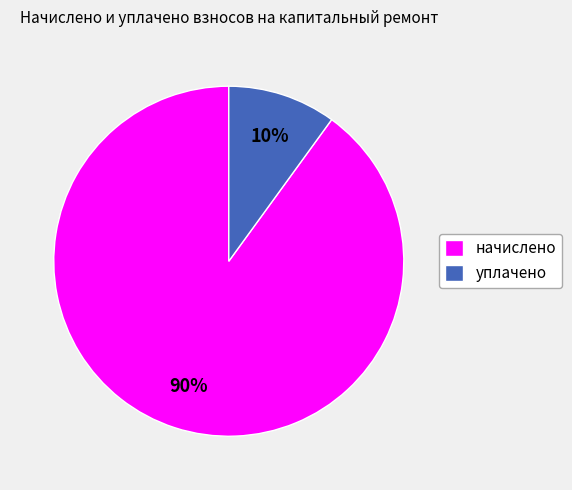

Do уплачено and начислено together represent more than half of the pie?

Yes